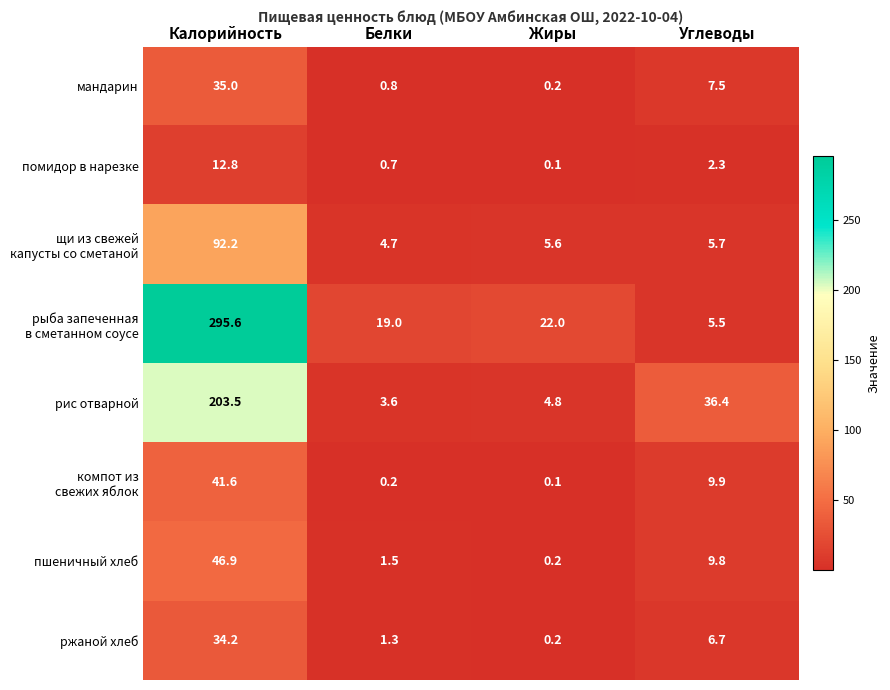

What is the difference between the highest and lowest values at Калорийность?

282.8